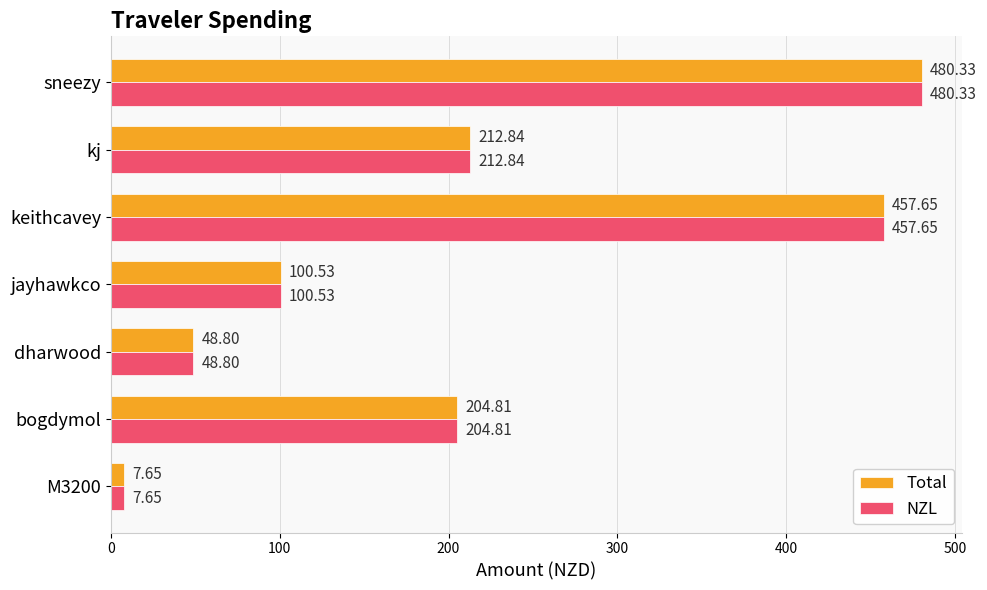

Which label corresponds to the largest value in the chart?

sneezy